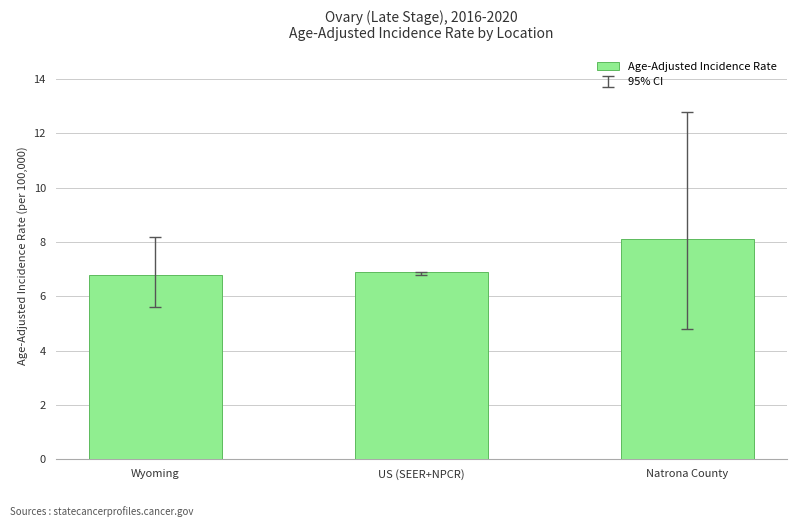

Reading left to right, what are all the values shown in this chart?

6.8	6.9	8.1